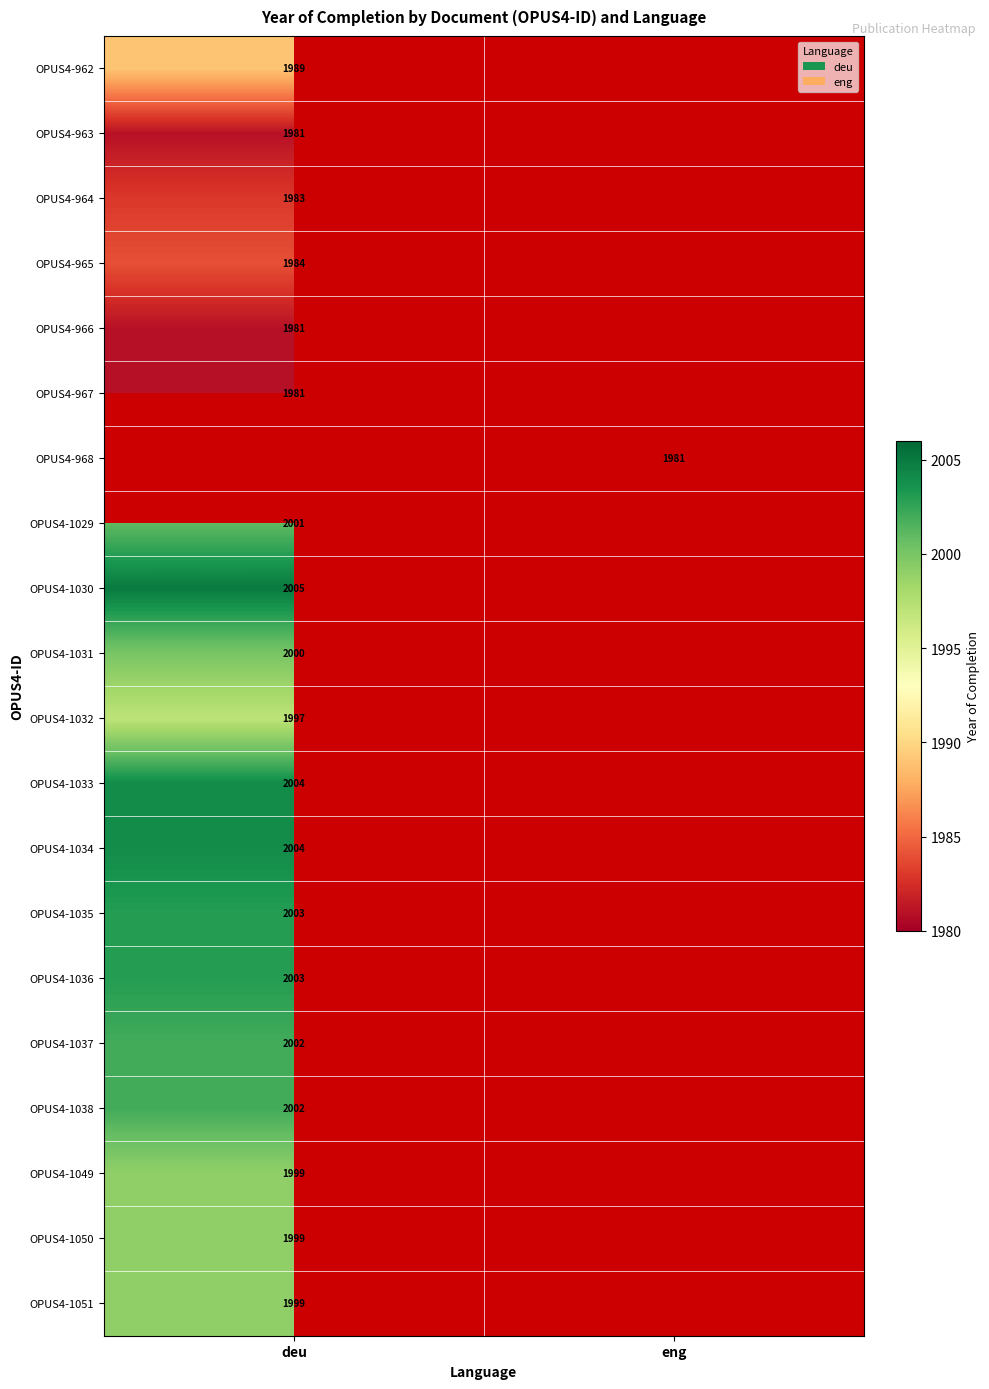

The value of OPUS4-1051 at deu is 3390. True or false?

False